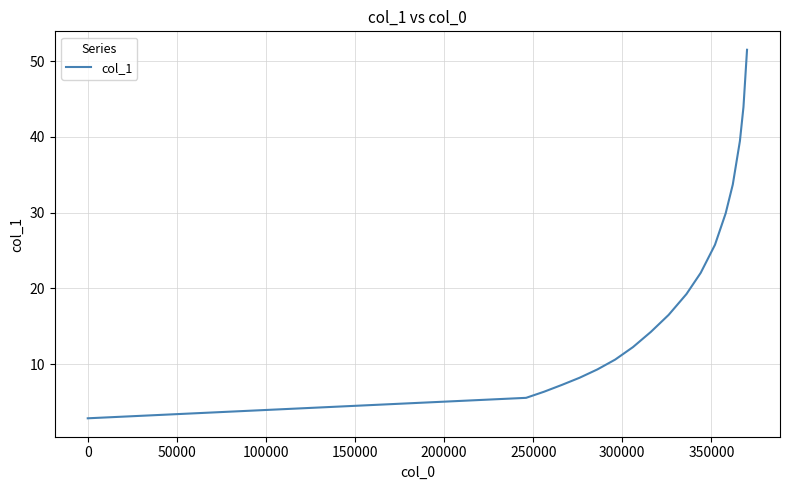

What is the smallest value displayed?

2.9